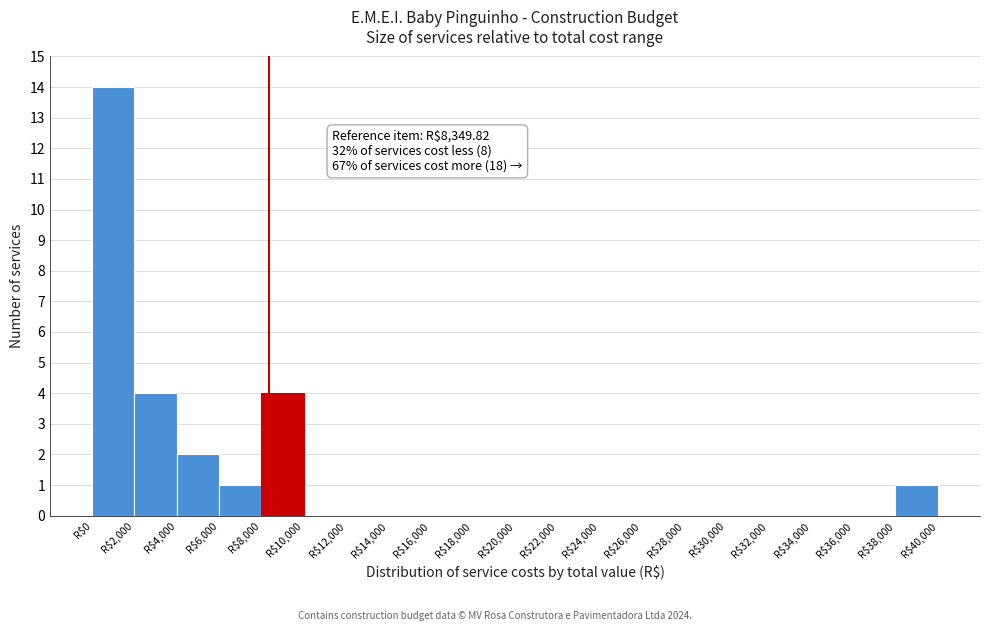

Which range on the x-axis has the tallest bar?

0 to 2000